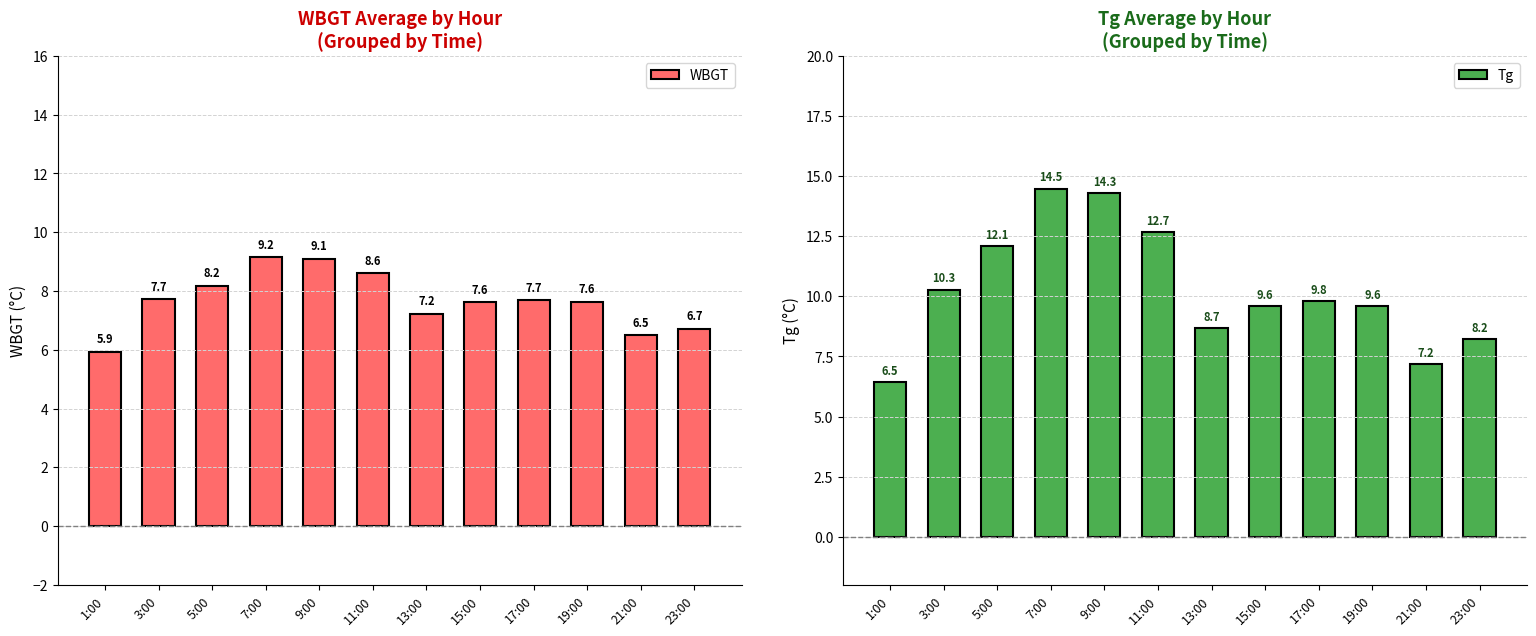

How many data points in Tg are above 9?

8